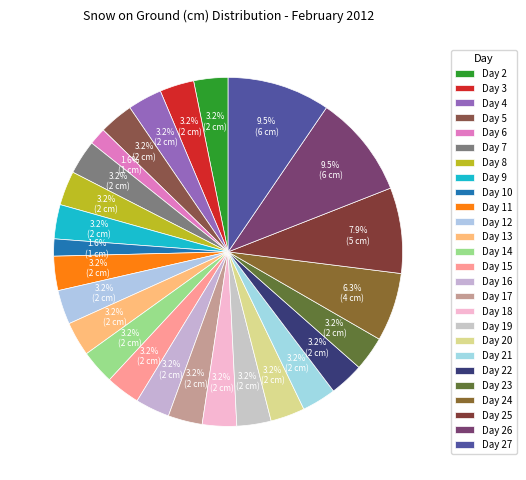

To the nearest percent, what is the average slice percentage?

4%